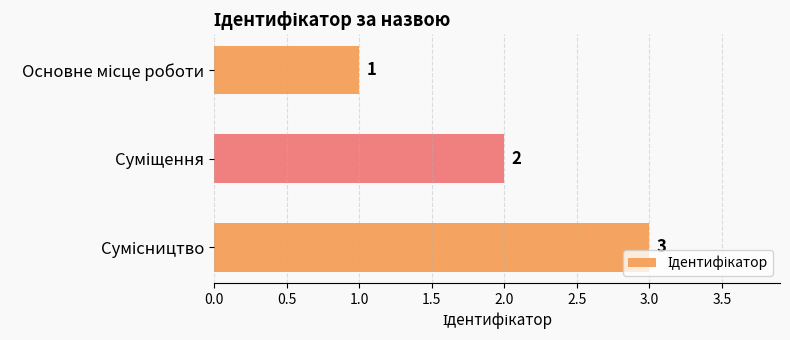

What is the greatest value displayed?

3